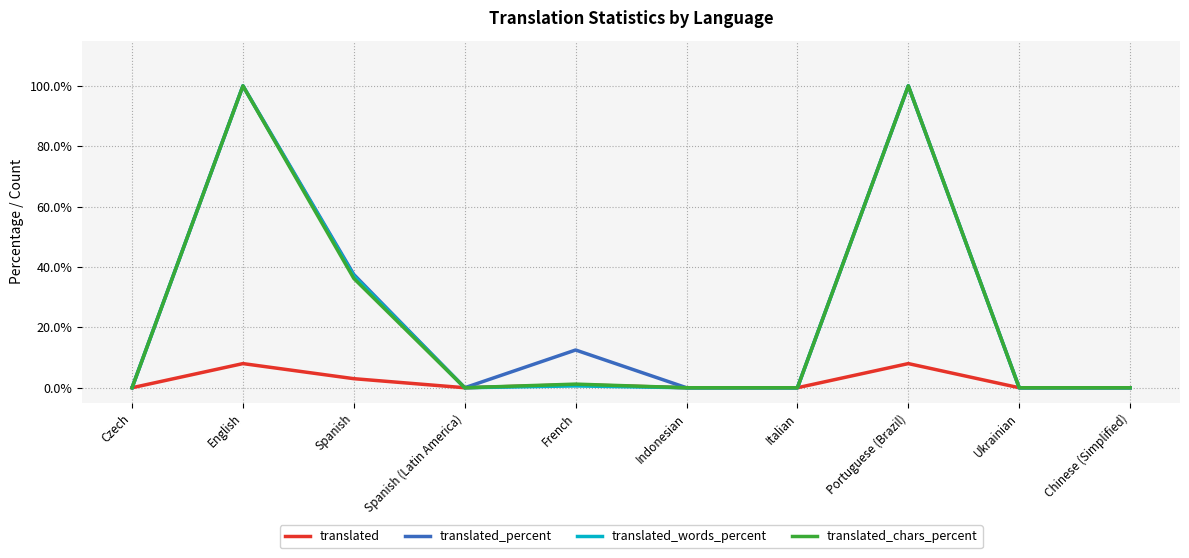

Reading left to right, extract all data points from this chart.

translated: Czech=0.0	English=8.0	Spanish=3.0	Spanish (Latin America)=0.0	French=1.0	Indonesian=0.0	Italian=0.0	Portuguese (Brazil)=8.0	Ukrainian=0.0	Chinese (Simplified)=0.0
translated_percent: Czech=0.0	English=100.0	Spanish=37.5	Spanish (Latin America)=0.0	French=12.5	Indonesian=0.0	Italian=0.0	Portuguese (Brazil)=100.0	Ukrainian=0.0	Chinese (Simplified)=0.0
translated_words_percent: Czech=0.0	English=100.0	Spanish=37.0	Spanish (Latin America)=0.0	French=0.6	Indonesian=0.0	Italian=0.0	Portuguese (Brazil)=100.0	Ukrainian=0.0	Chinese (Simplified)=0.0
translated_chars_percent: Czech=0.0	English=100.0	Spanish=36.2	Spanish (Latin America)=0.0	French=1.2	Indonesian=0.0	Italian=0.0	Portuguese (Brazil)=100.0	Ukrainian=0.0	Chinese (Simplified)=0.0